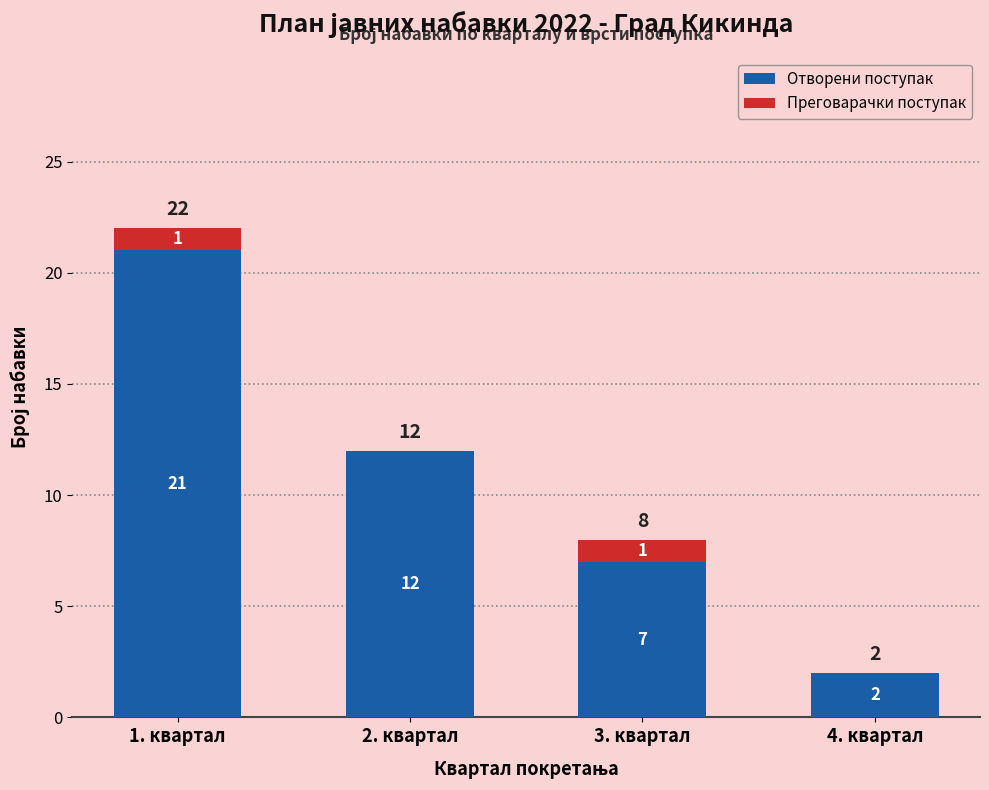

The value of Отворени поступак at 2. квартал is 7. True or false?

False